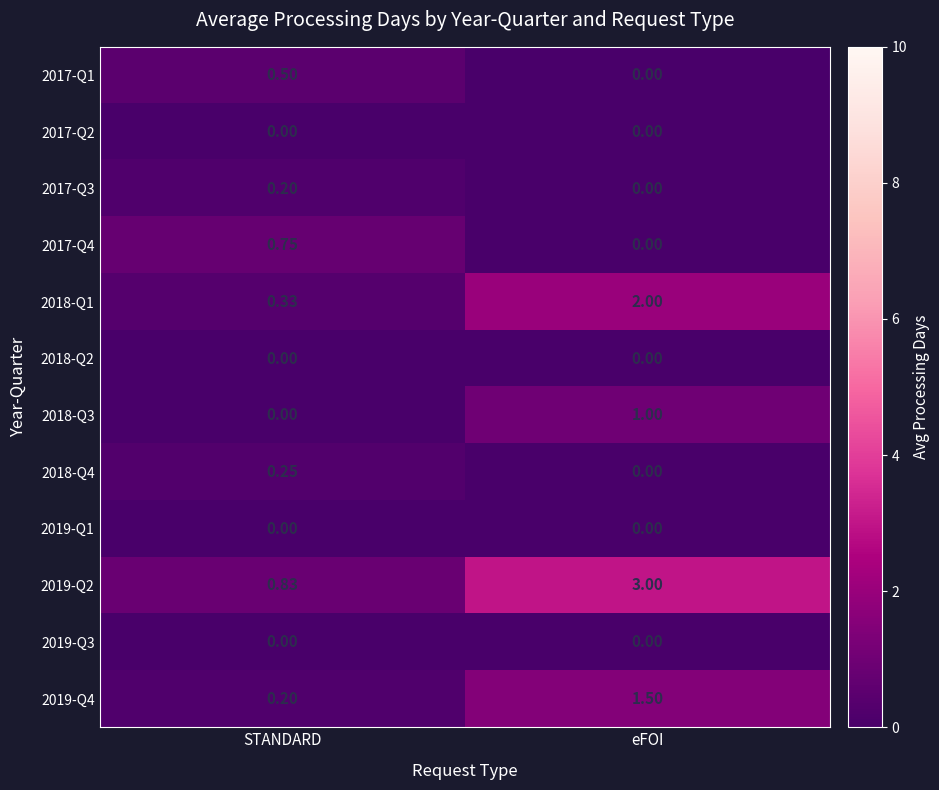

At which category is the sum across all series the highest?

eFOI